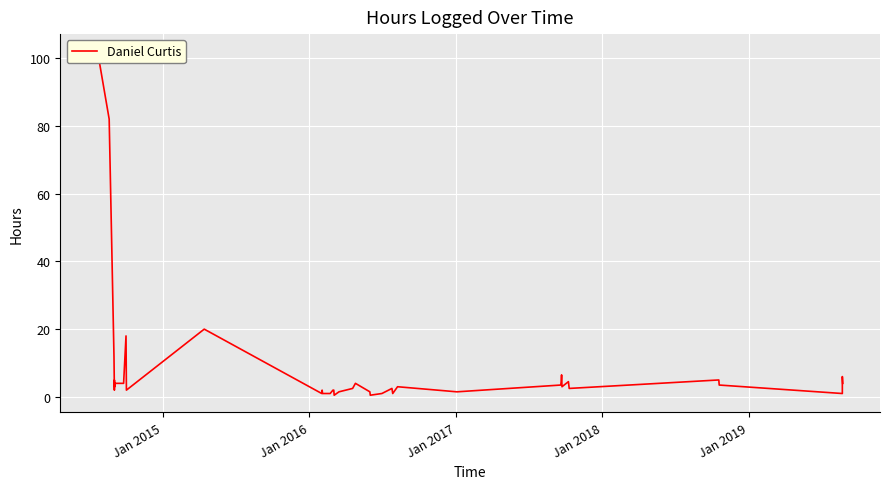

How many points are higher than both their immediate neighbors (excluding endpoints)?

11